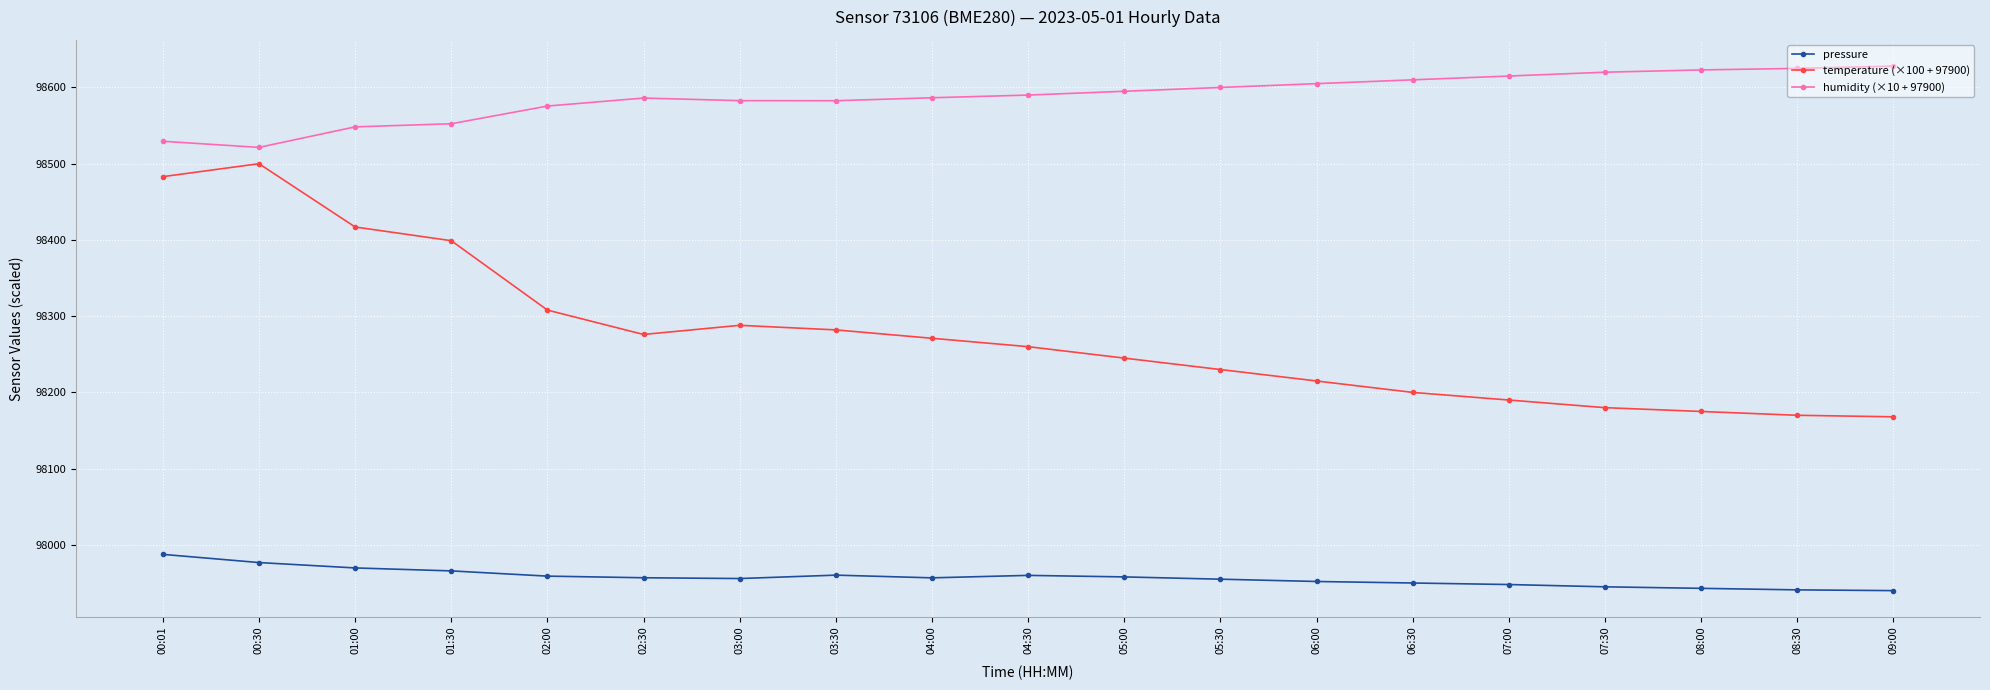

Is this an area chart (filled region under the line)?

No